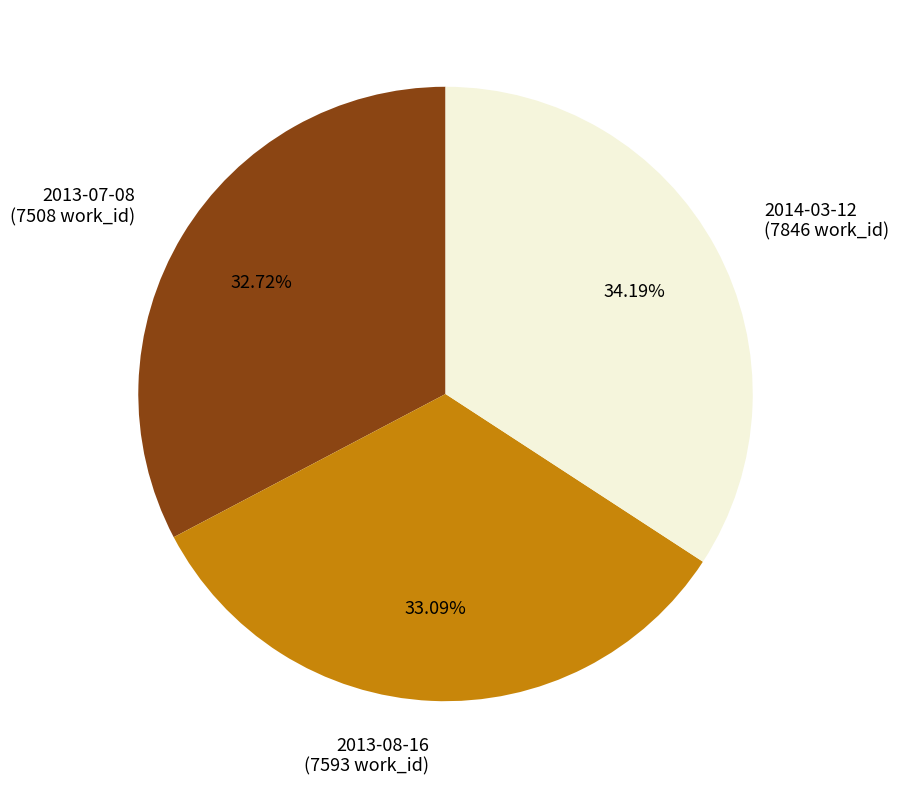

How many slices are in this pie chart?

3